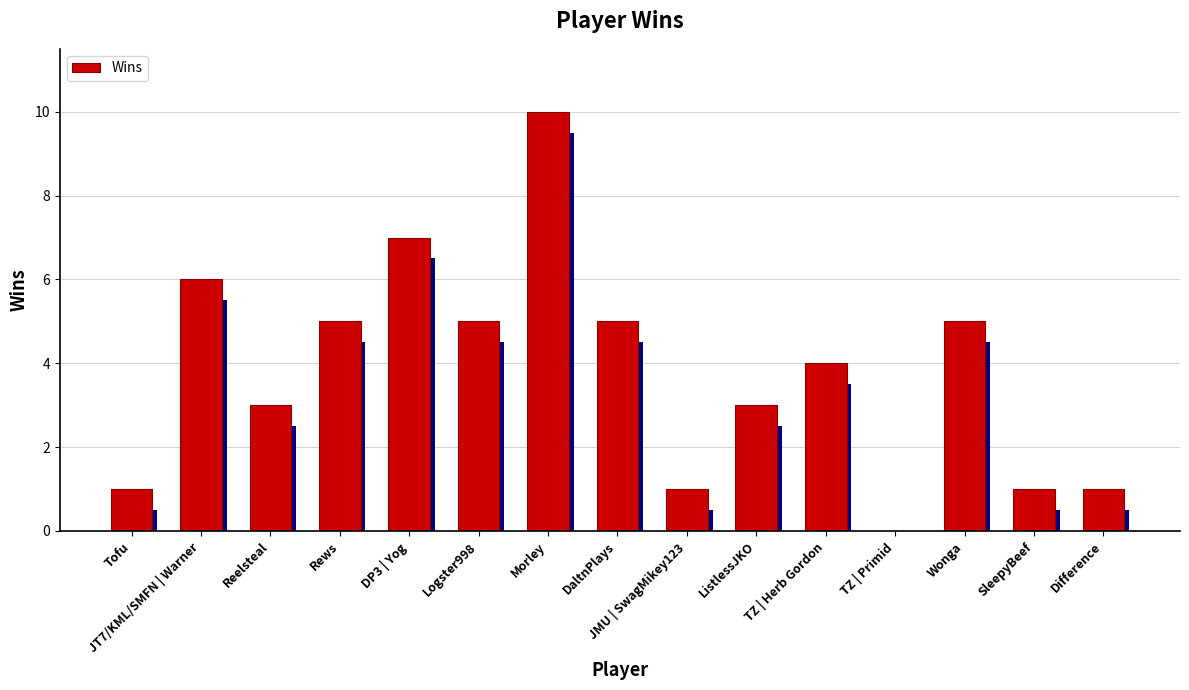

Rank the categories by value from lowest to highest.

TZ | Primid, Tofu, JMU | SwagMikey123, SleepyBeef, Difference, Reelsteal, ListlessJKO, TZ | Herb Gordon, Rews, Logster998, DaltnPlays, Wonga, JT7/KML/SMFN | Warner, DP3 | Yog, Morley